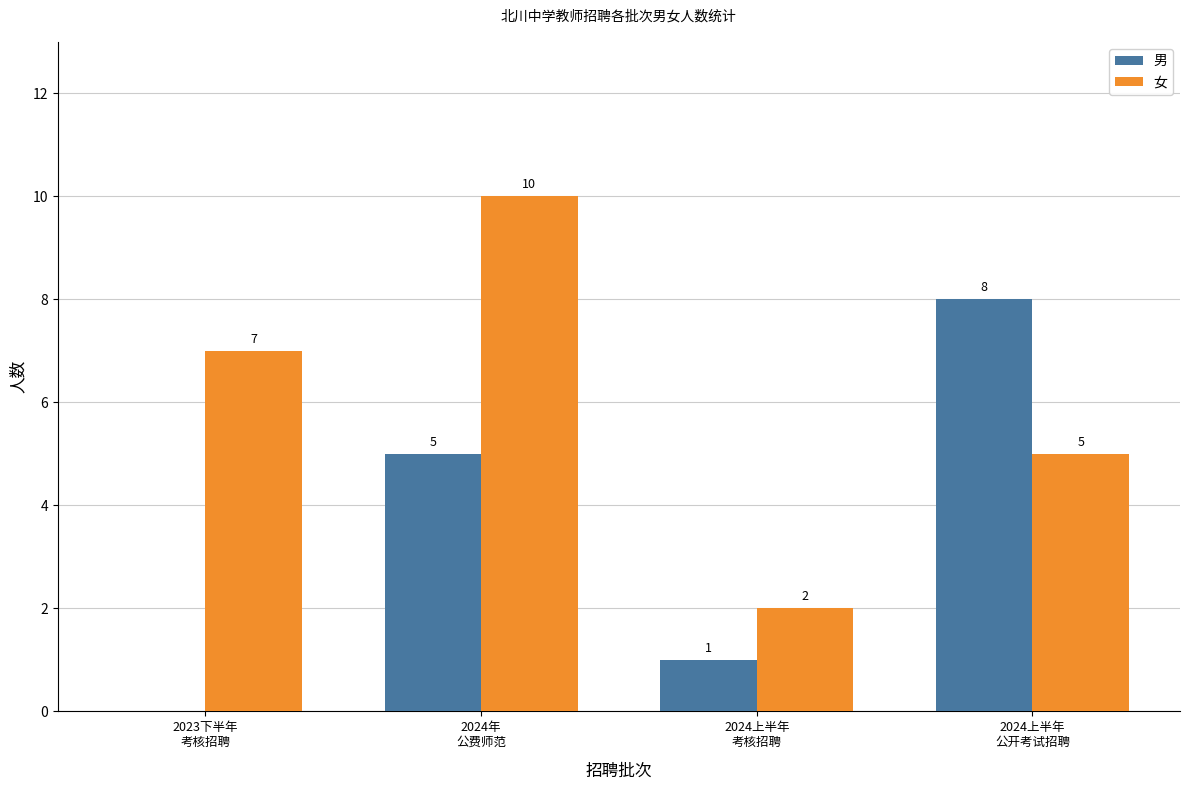

Reading left to right, extract all data points from this chart.

男: 2023下半年
考核招聘=0	2024年
公费师范=5	2024上半年
考核招聘=1	2024上半年
公开考试招聘=8
女: 2023下半年
考核招聘=7	2024年
公费师范=10	2024上半年
考核招聘=2	2024上半年
公开考试招聘=5